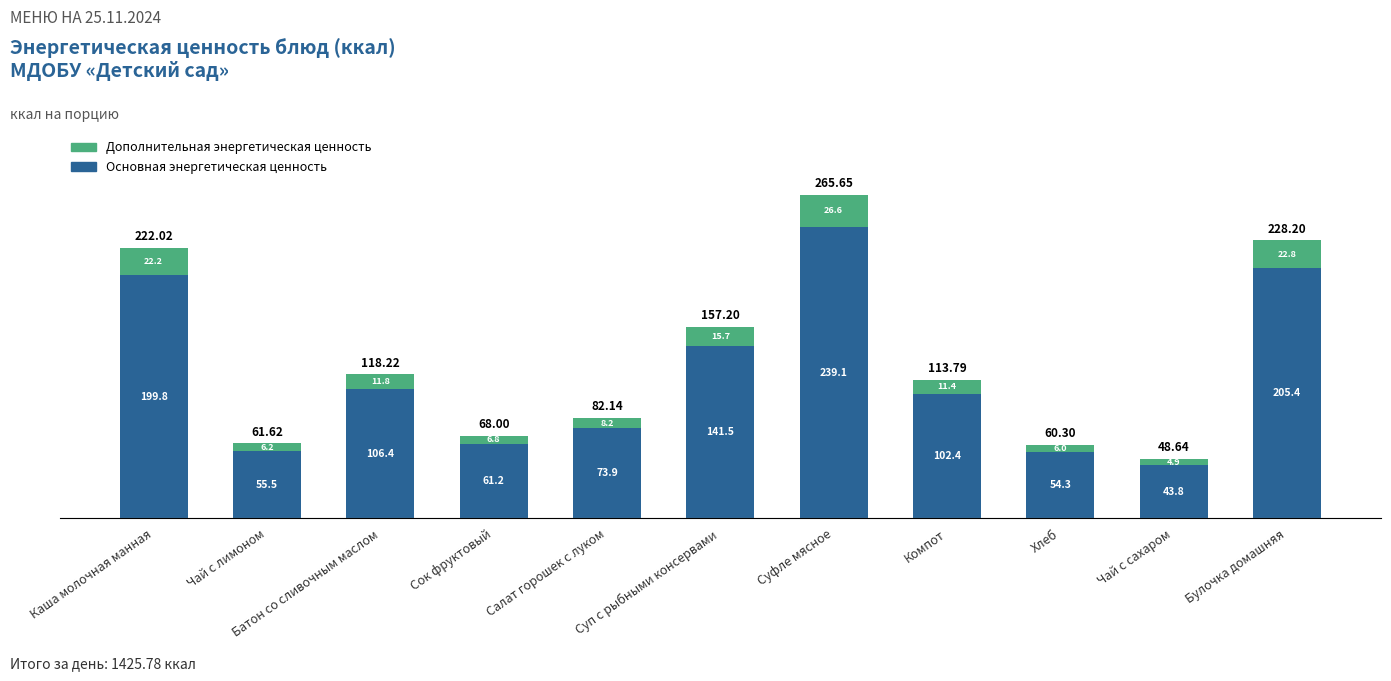

What is the difference between the Основная энергетическая ценность values at Компот and Суфле мясное?

136.7